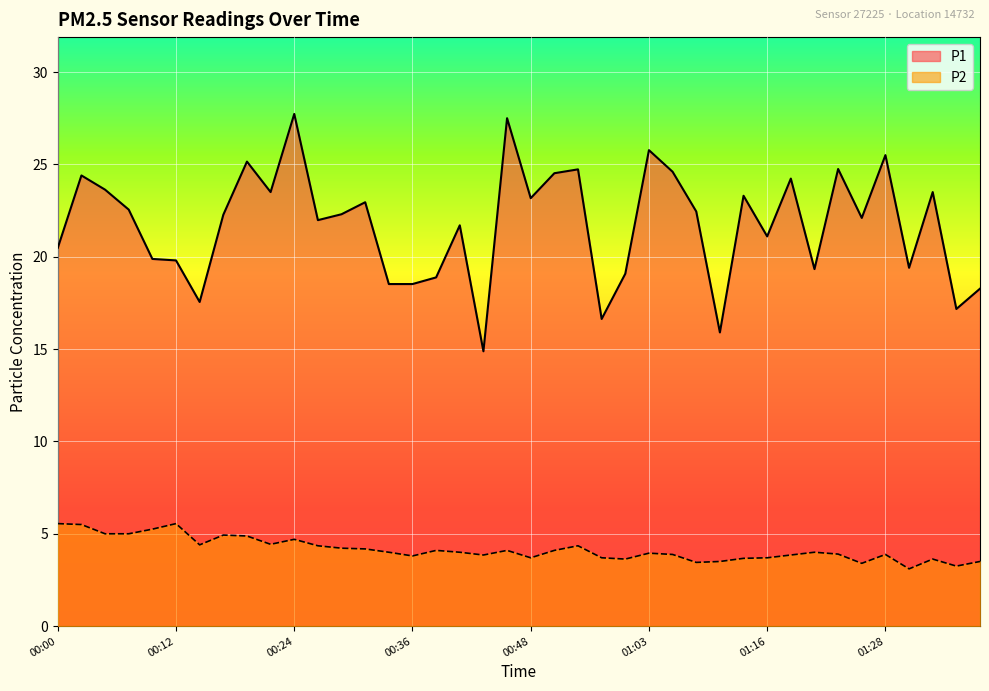

Which series has the widest spread of values?

P1